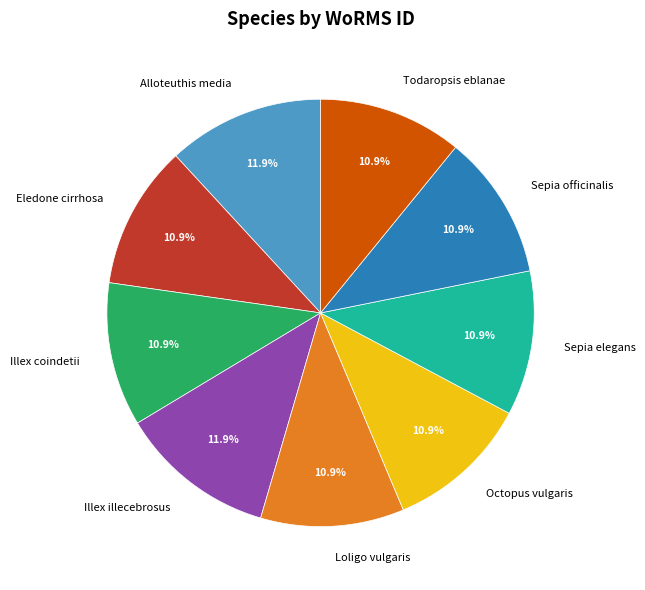

The Illex illecebrosus slice represents 12% of the pie. True or false?

True